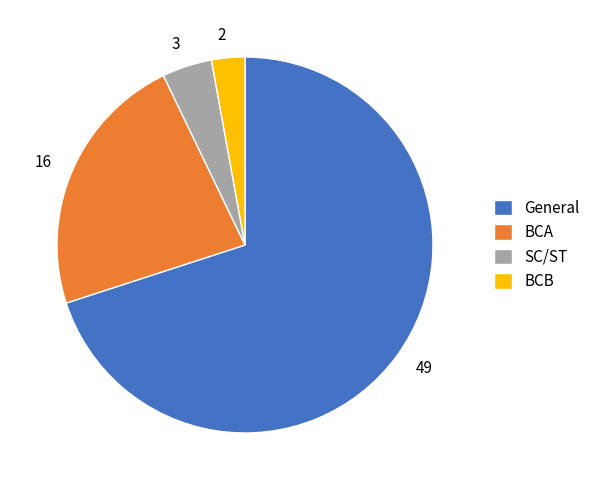

Does any single category account for the majority?

Yes